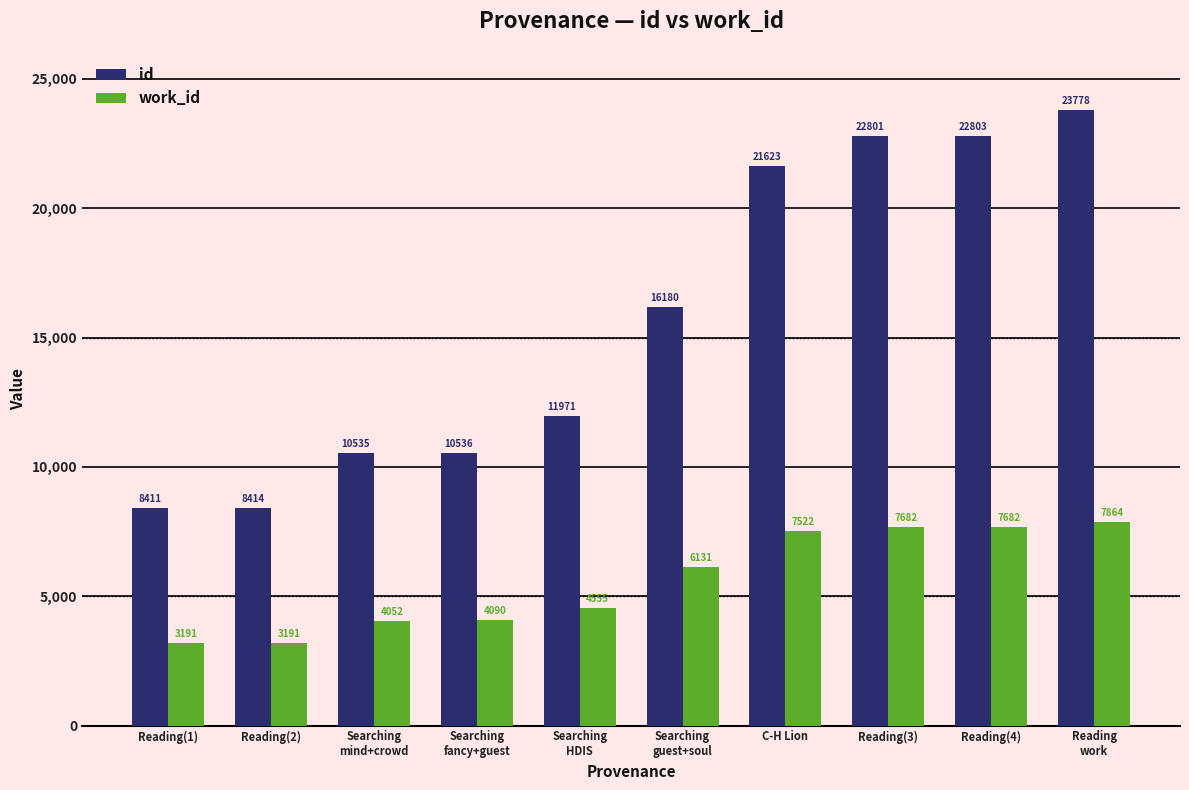

What is the difference between the id values at Reading(2) and Reading(1)?

3